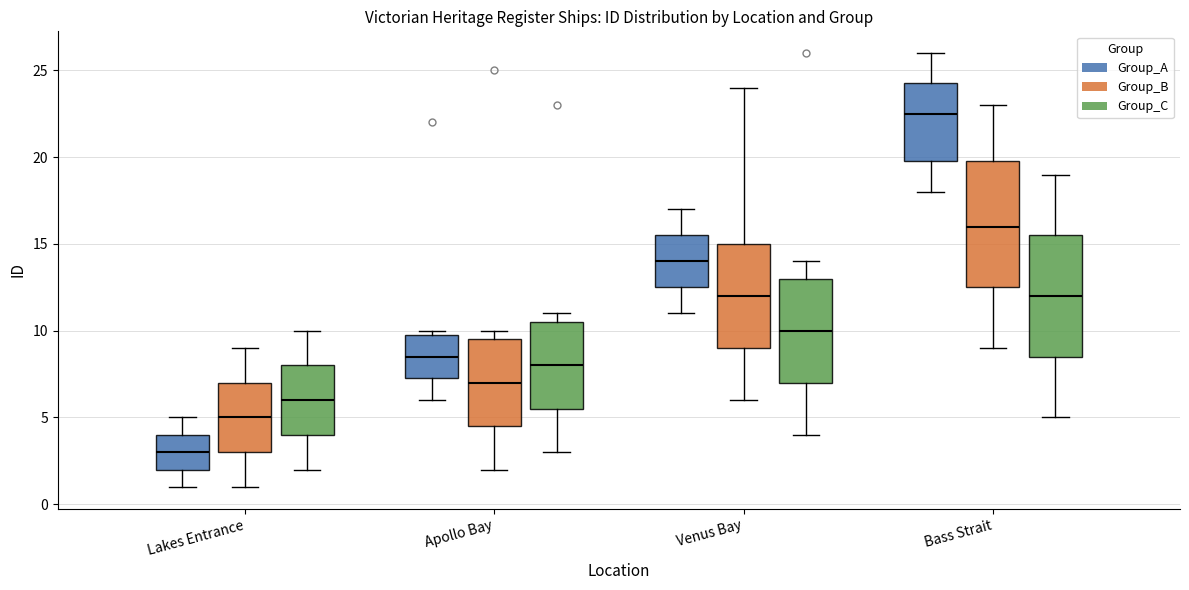

Where does the median line of the box for Lakes Entrance (Group_C) sit on the y-axis? The values are not printed on the chart, so give them approximately, as read against the axis.

6.0